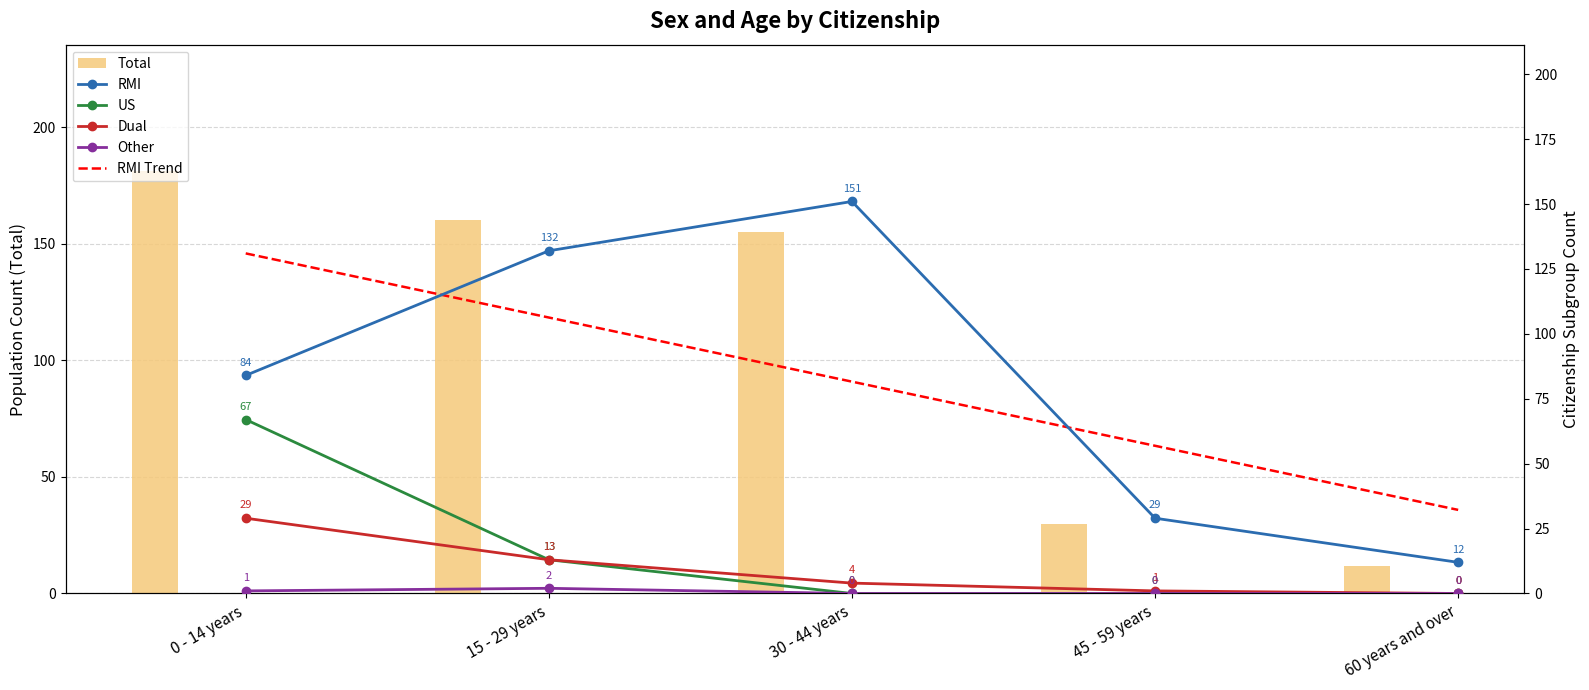

Rank the series at 30 - 44 years from highest to lowest value.

Total, RMI, RMI Trend, Dual, US, Other